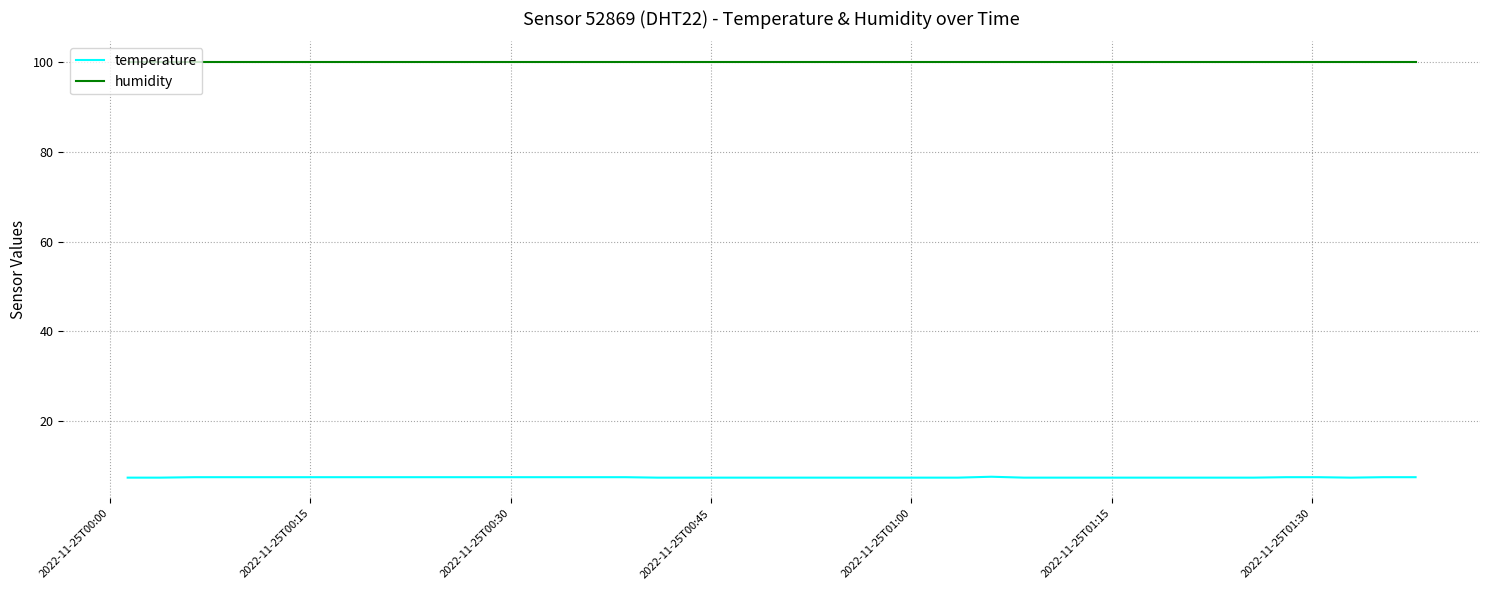

List the series in order of their peak value, lowest first.

temperature, humidity